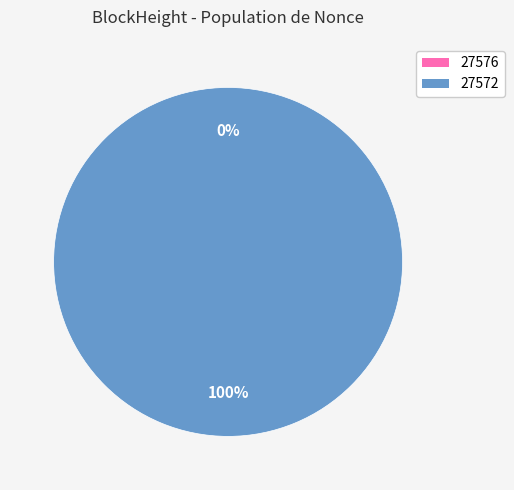

How many segments does this pie chart have?

2